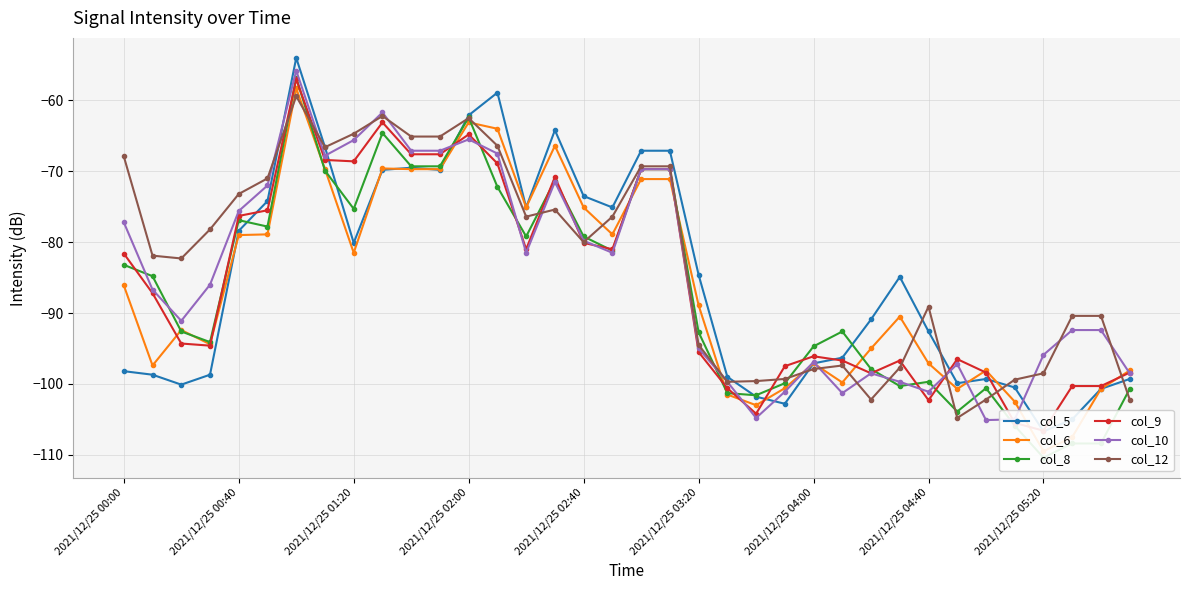

True or false: col_10 has a value of -95.9 at 2021/12/25 05:20.

True